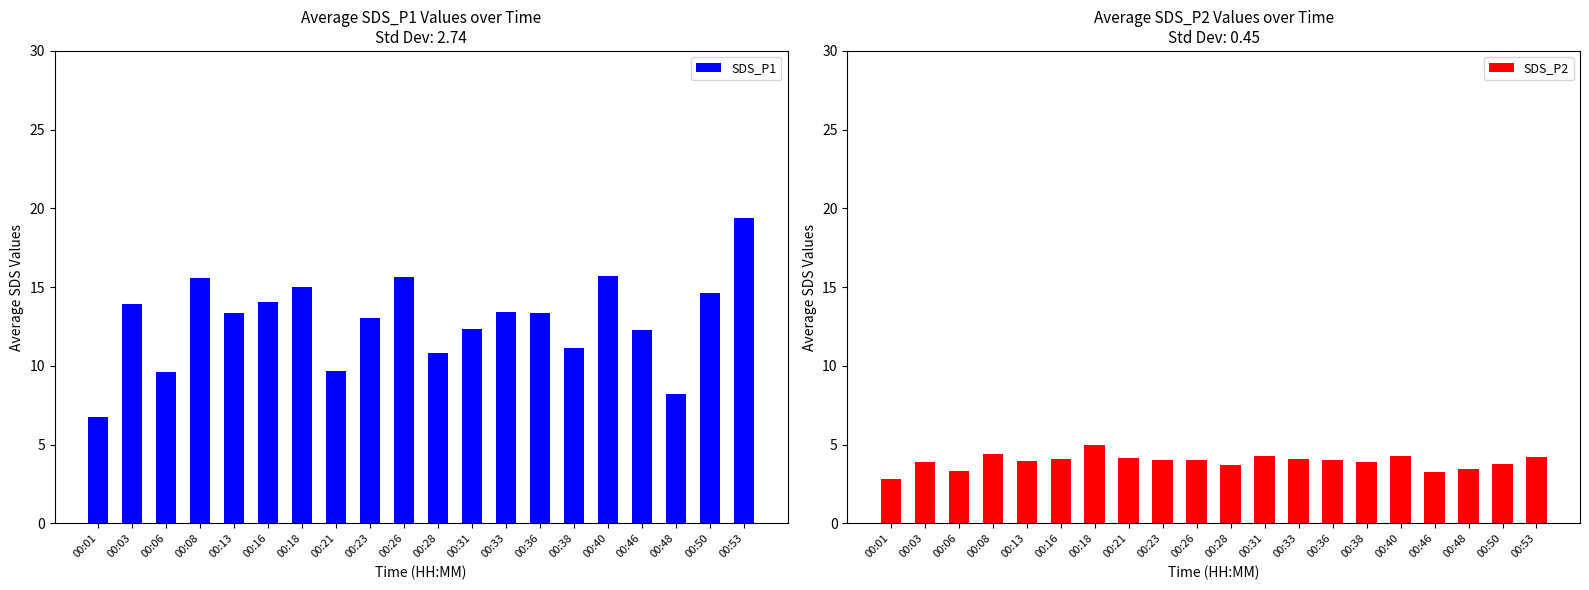

At which label does SDS_P1 first exceed 13?

00:03